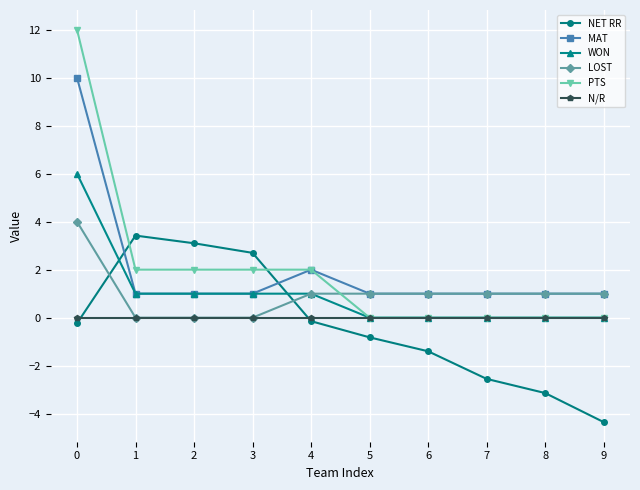

Which series has the widest spread of values?

PTS